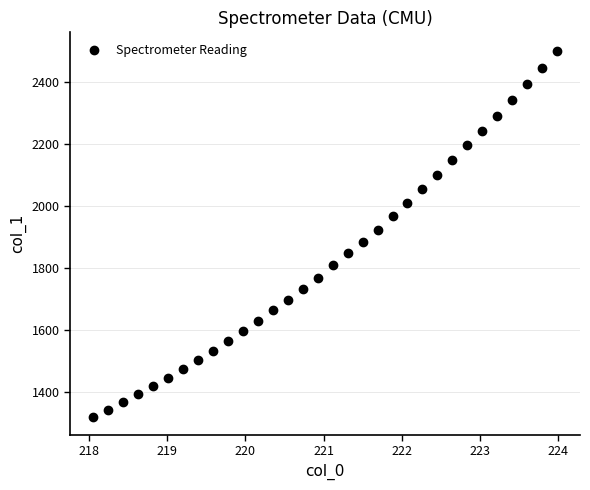

What is the range of X values (max minus min)?

5.9